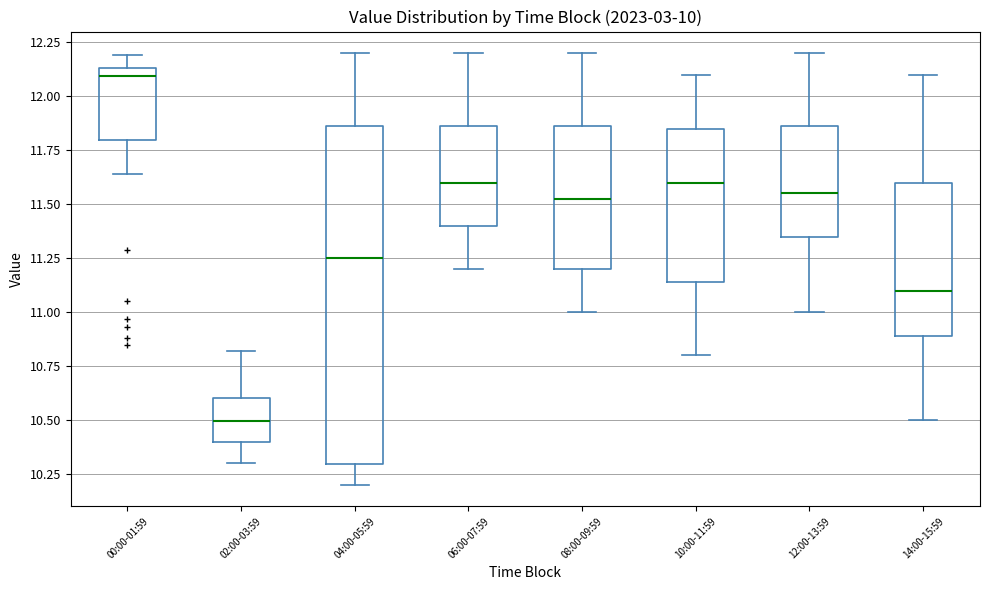

Which box has the highest median line?

00:00-01:59